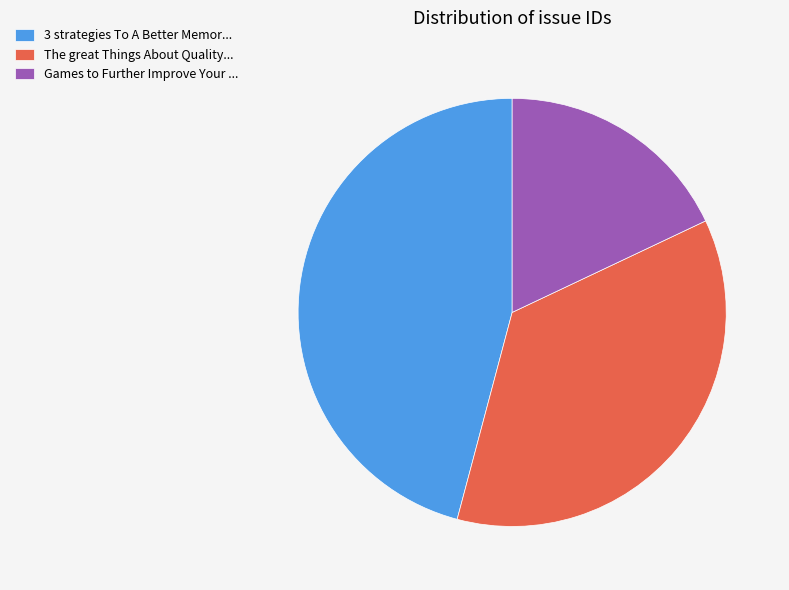

Does Games to Further Improve Your ... represent more than half of the total?

No